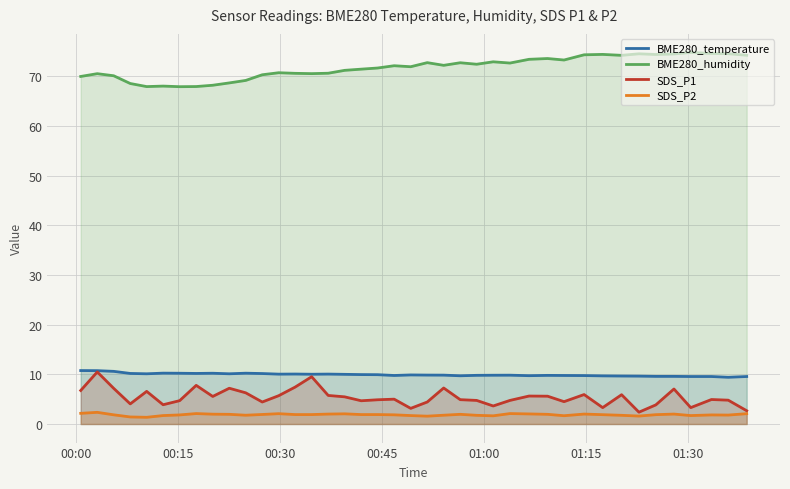

What is the sum of all BME280_humidity values?

2868.7